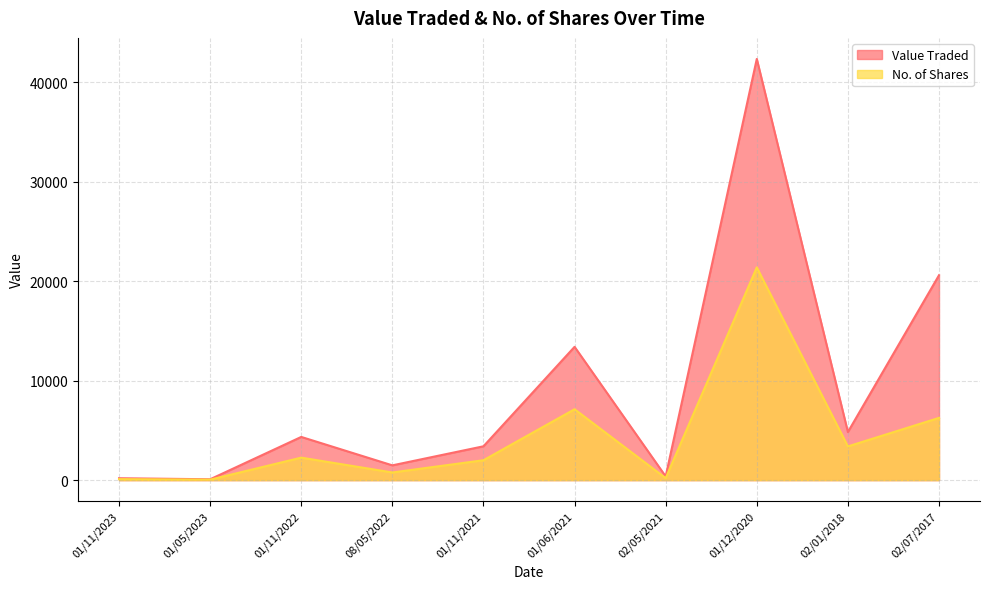

What is the difference between the maximum and minimum values in the No. of Shares series?

21325